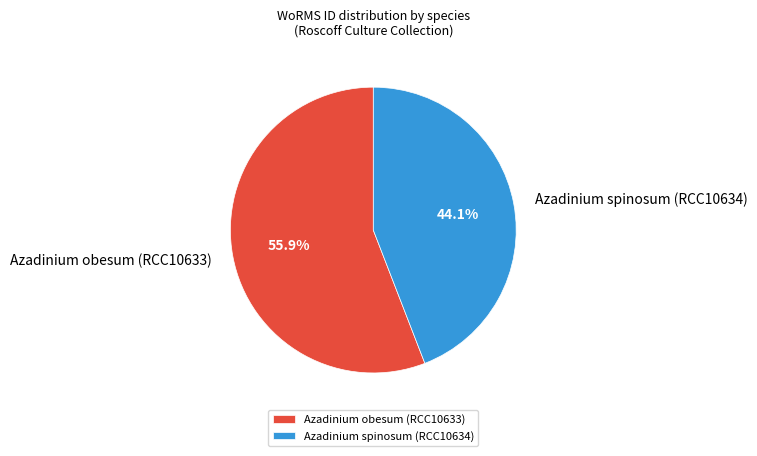

What is the majority slice?

Azadinium obesum (RCC10633)